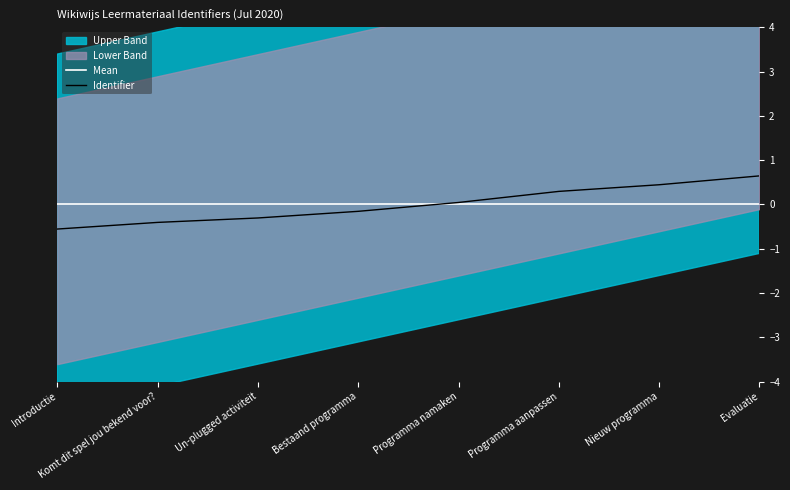

What is the label of the 7th point from the left?

Nieuw programma